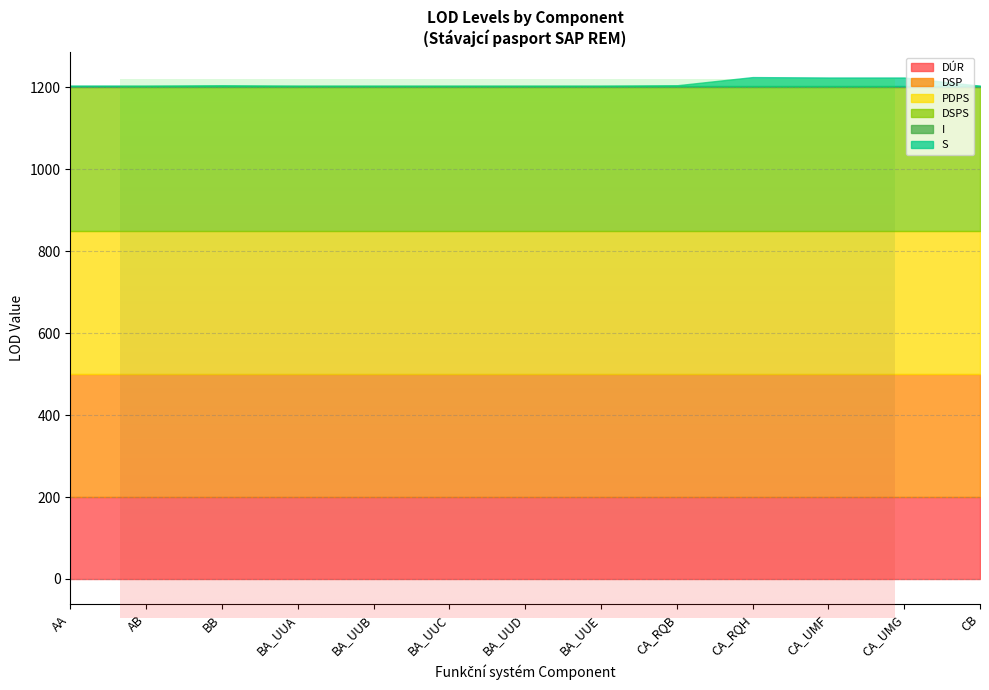

What is the total value across all series at AB?

1204